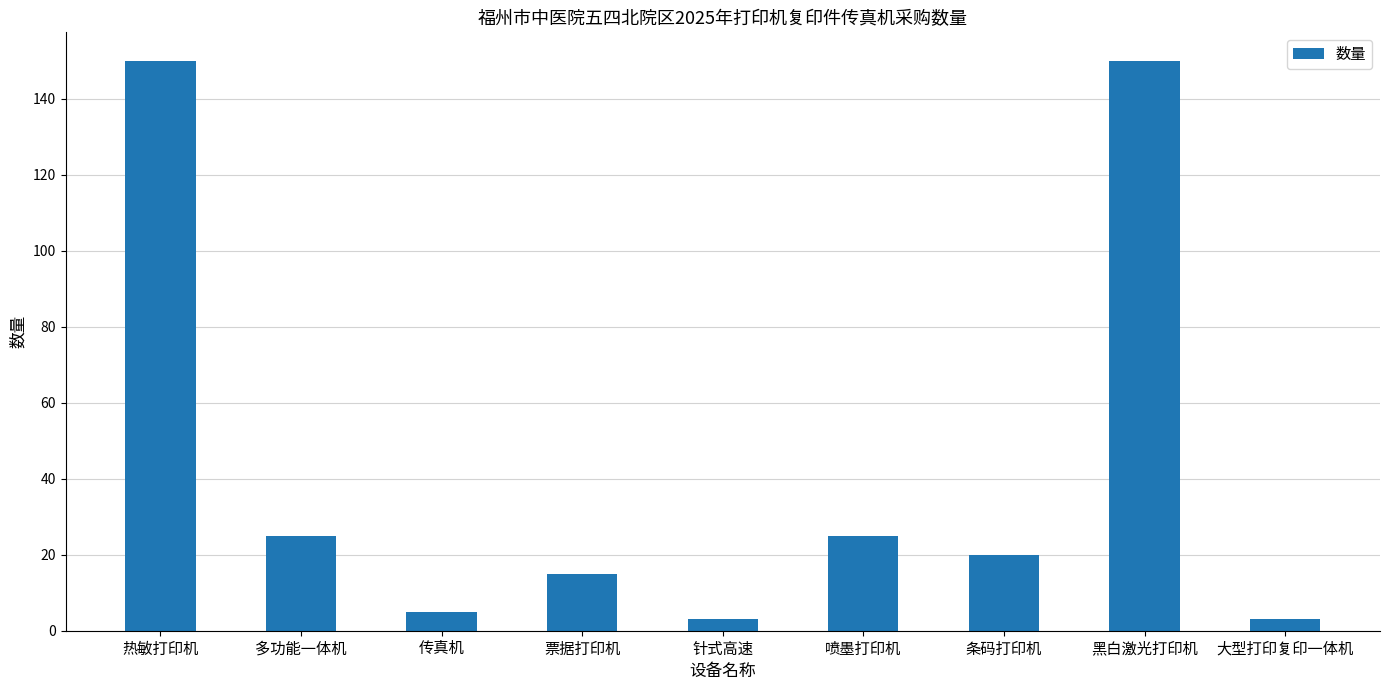

True or false: the data shows 8 at 多功能一体机.

False